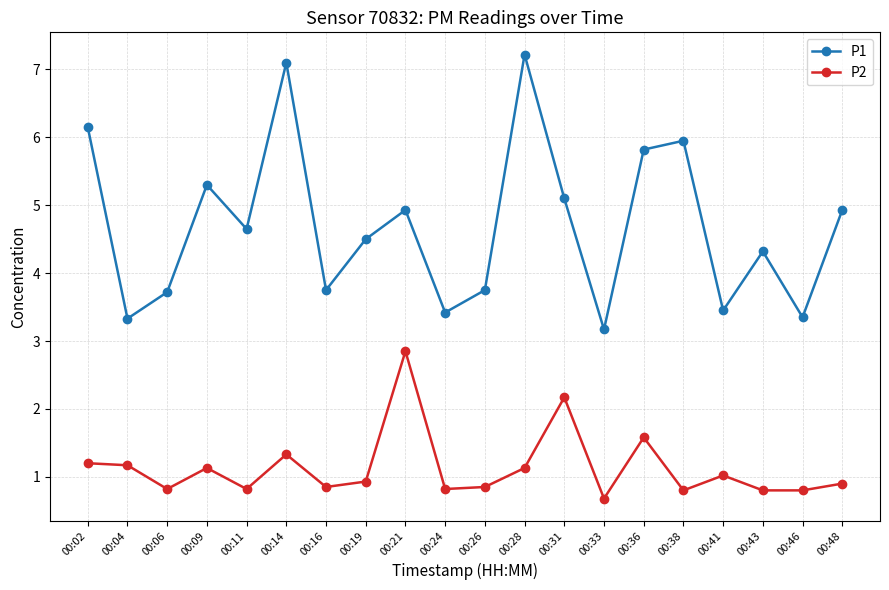

Which series has the largest range (max minus min)?

P1